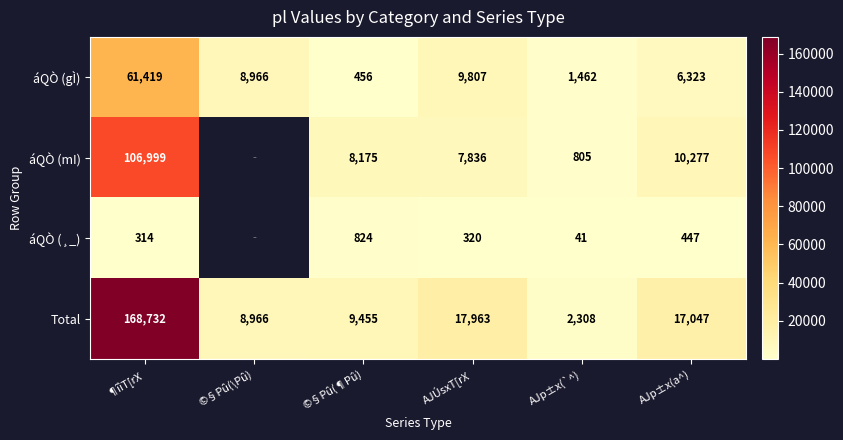

What value does the Total series have at AJÚsxT[rX, to the nearest 10?

17960